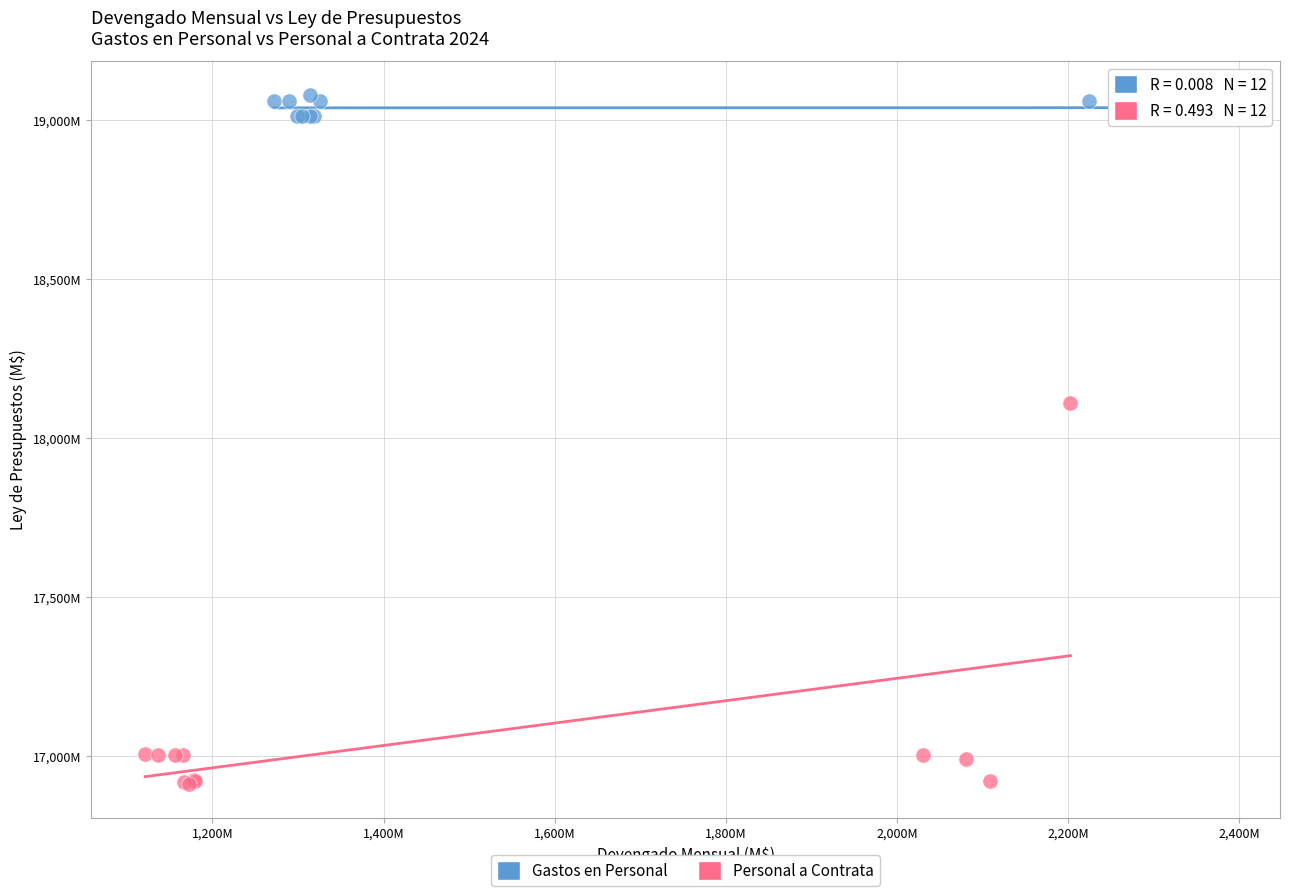

What are all the series names shown in the legend?

Gastos en Personal, Personal a Contrata